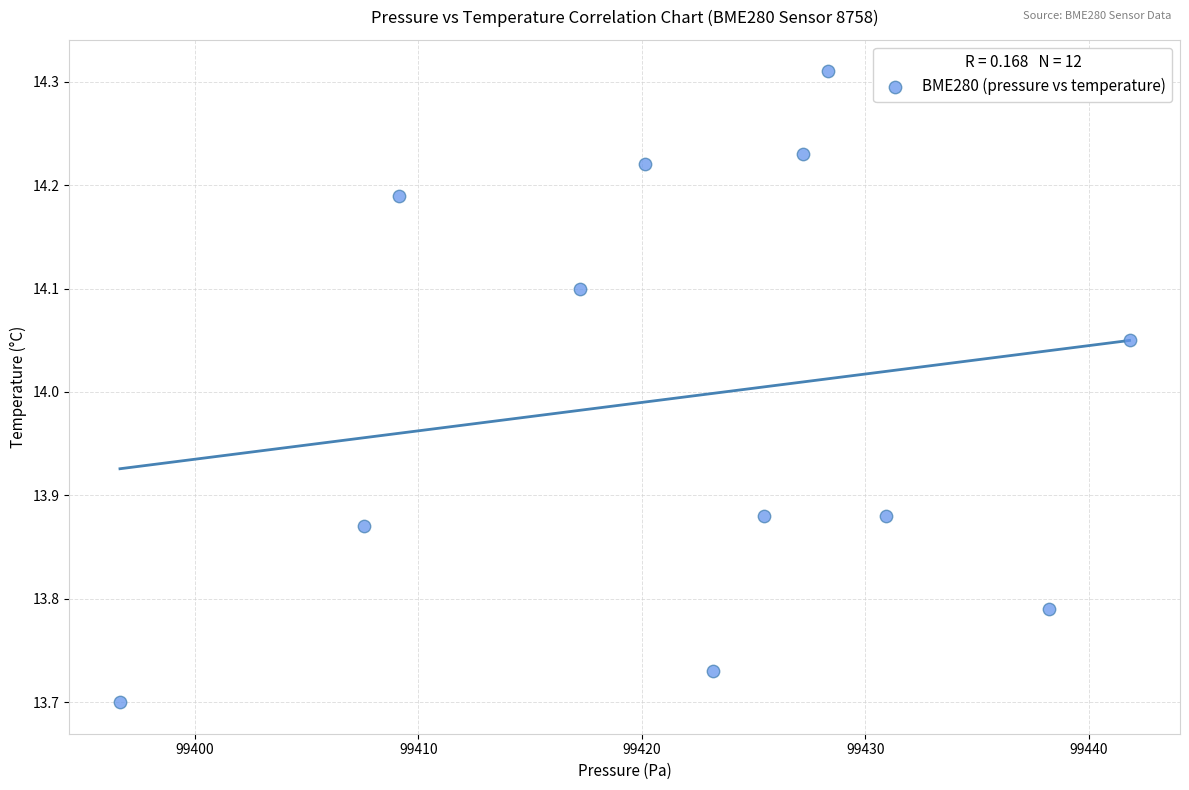

What is the average X value?

99422.2